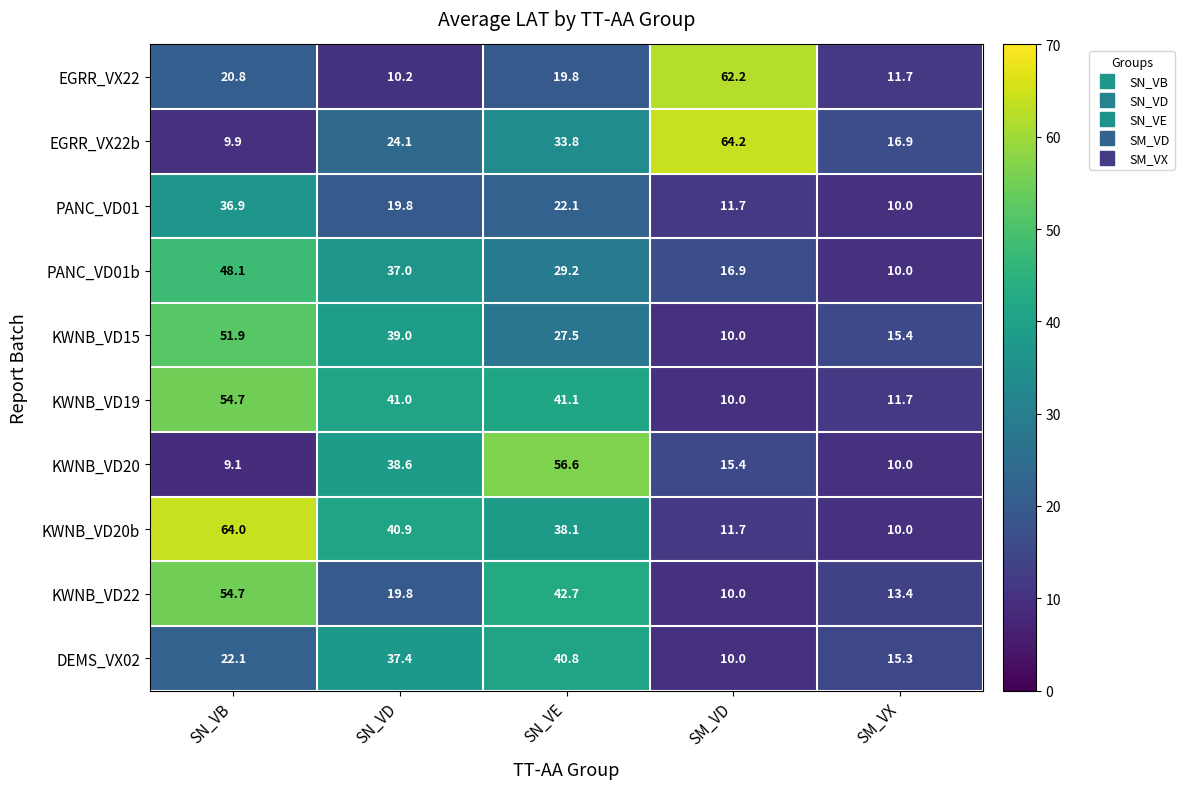

Which category has the lowest value in the KWNB_VD19 series?

SM_VD